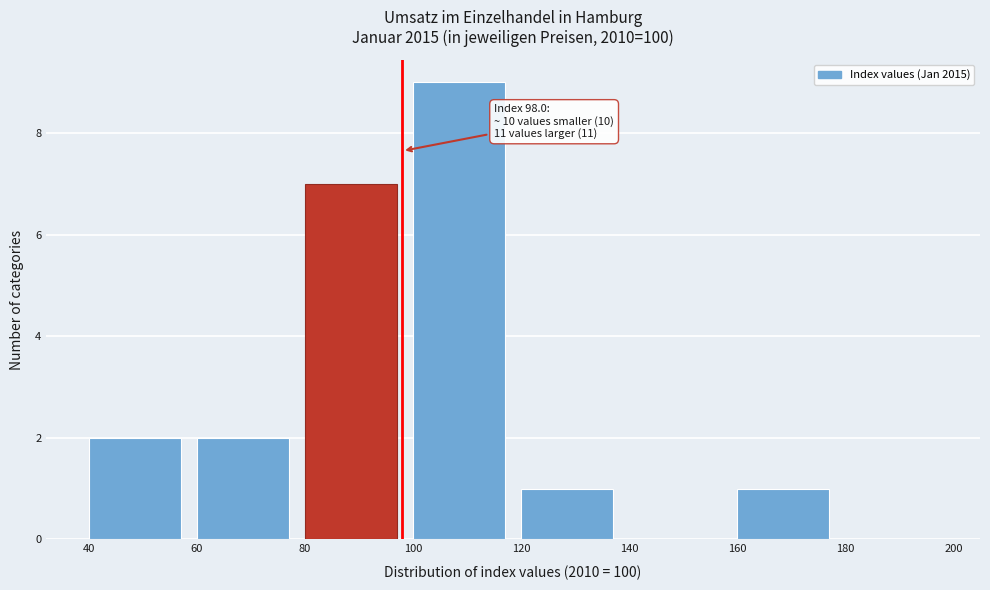

Over which range of the x-axis is the bar tallest?

100 to 120